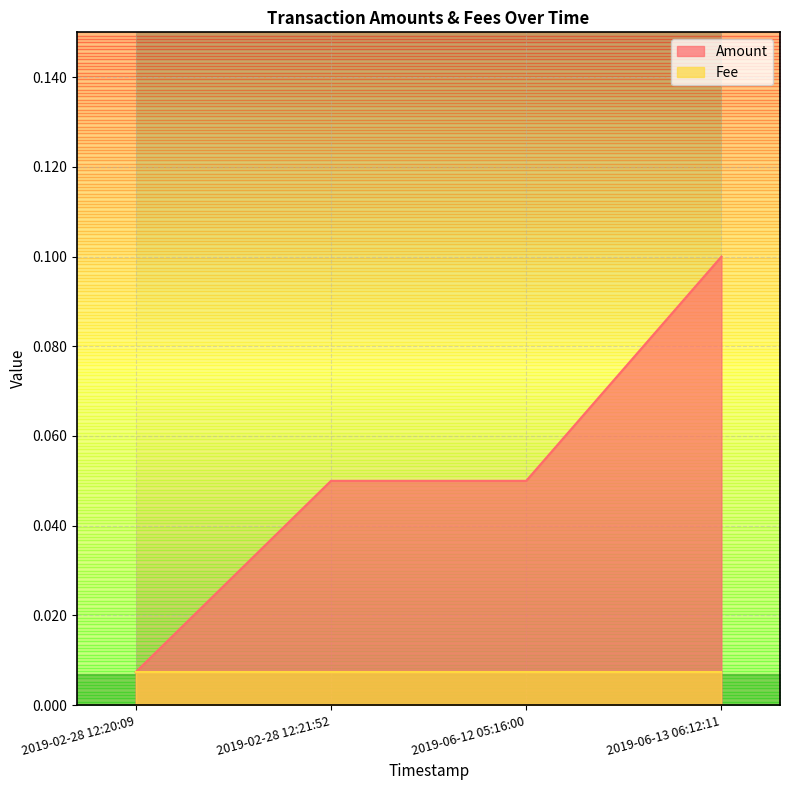

At which label does Amount reach its minimum?

2019-02-28 12:20:09